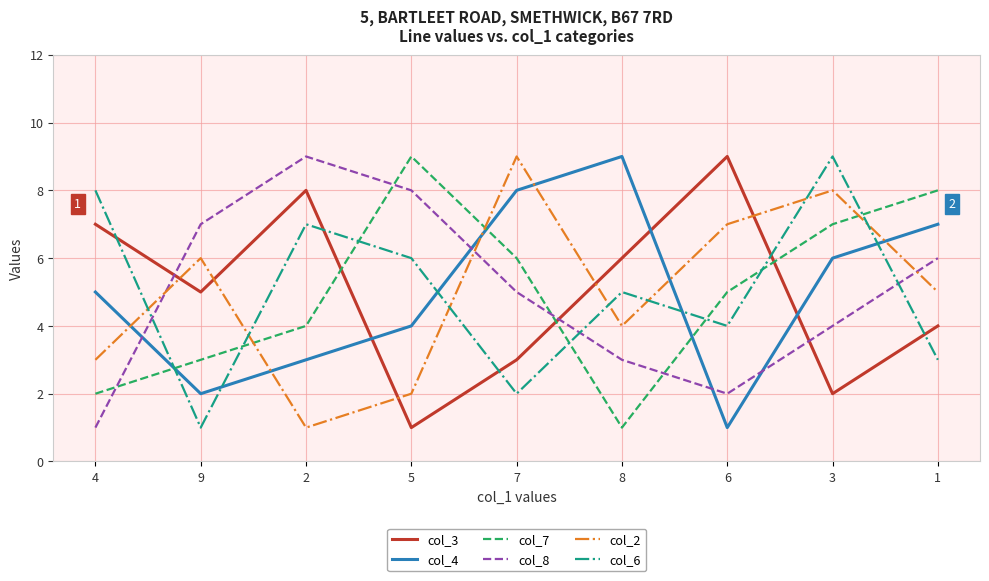

What is the difference between the second highest and second lowest values in the col_3 series?

6